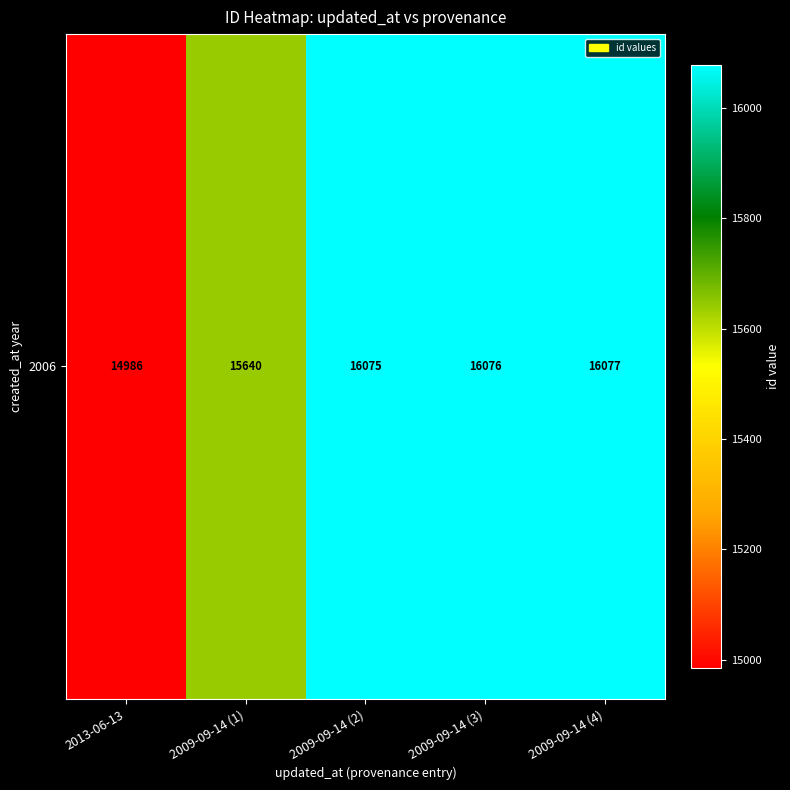

Read the value at 2009-09-14 (1), to the nearest 100.

15600